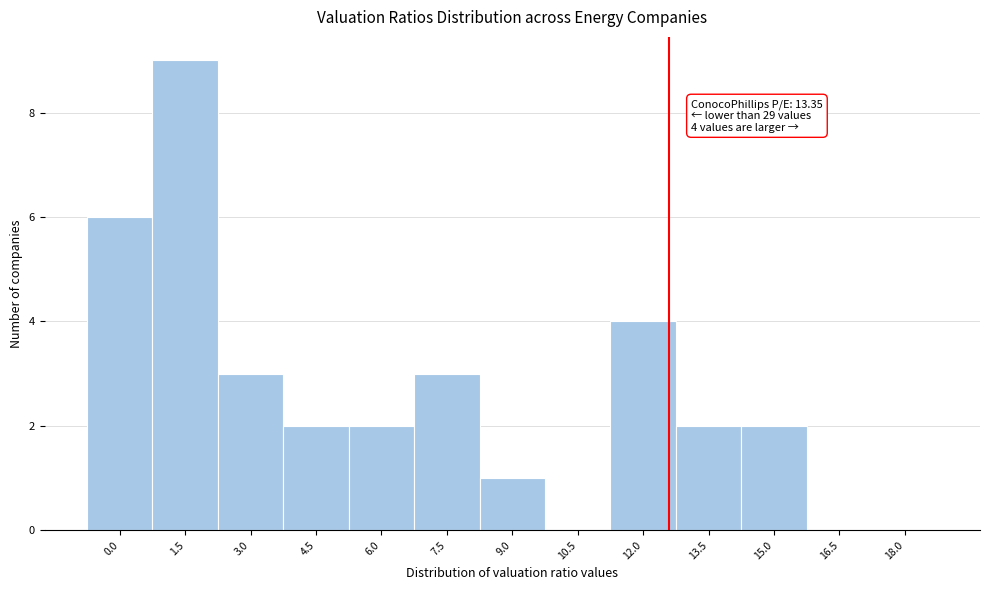

Reading left to right, extract all data points from this chart.

0.0=6	1.5=9	3.0=3	4.5=2	6.0=2	7.5=3	9.0=1	10.5=0	12.0=4	13.5=2	15.0=2	16.5=0	18.0=0